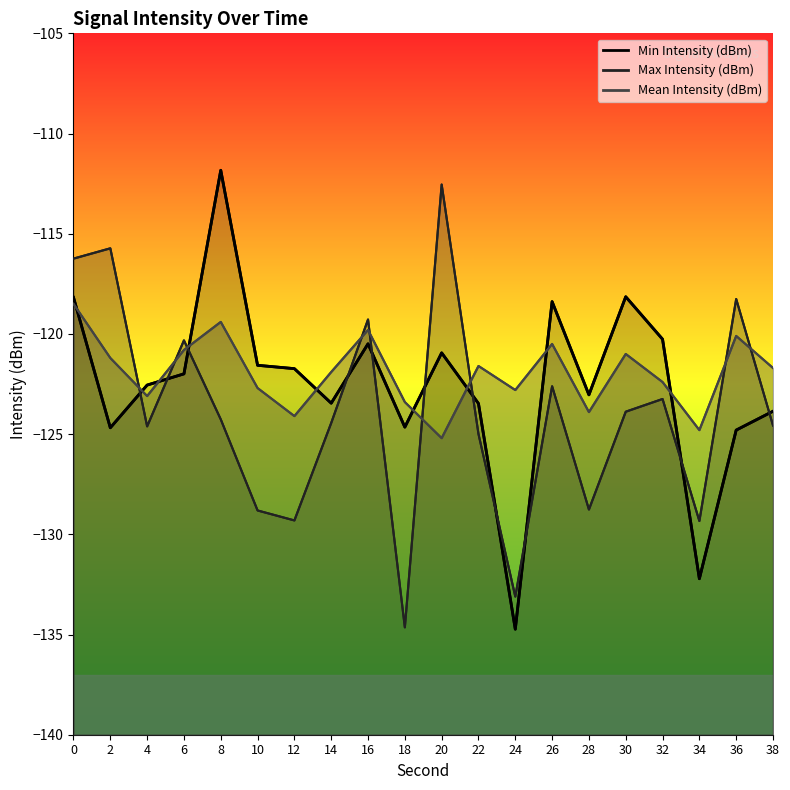

Is it true that Max Intensity (dBm) equals -73.0 at 30?

False